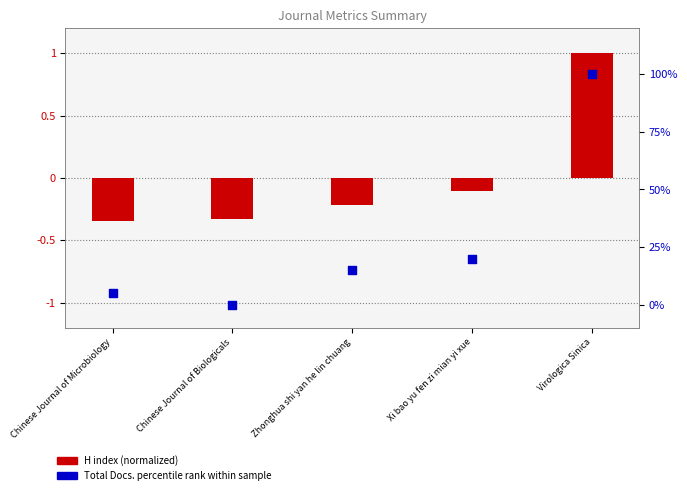

What is the total value across all series at Chinese Journal of Microbiology?

4.7